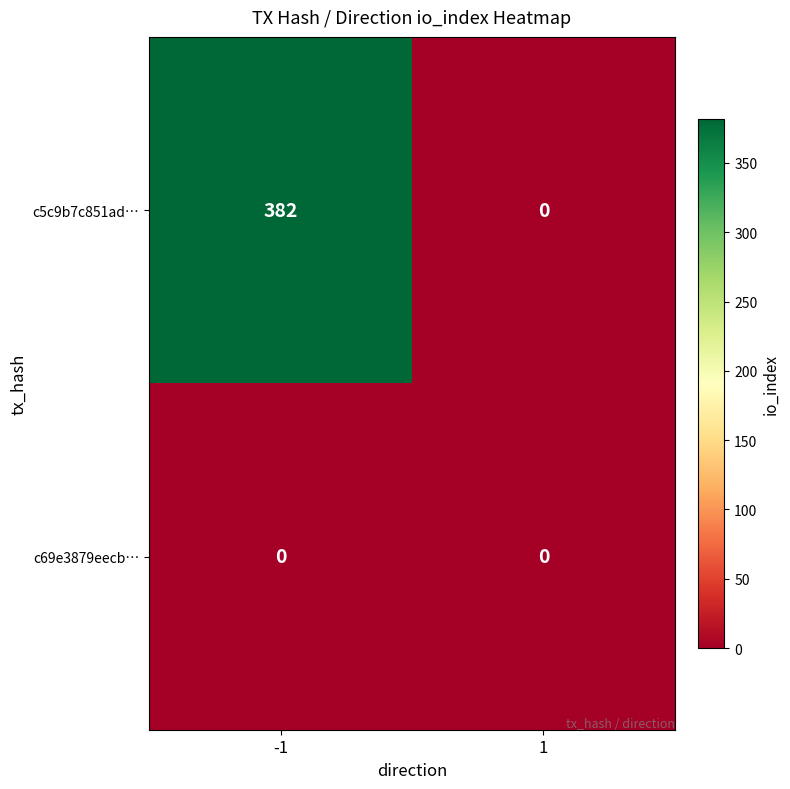

At how many categories does at least one series exceed 12?

1